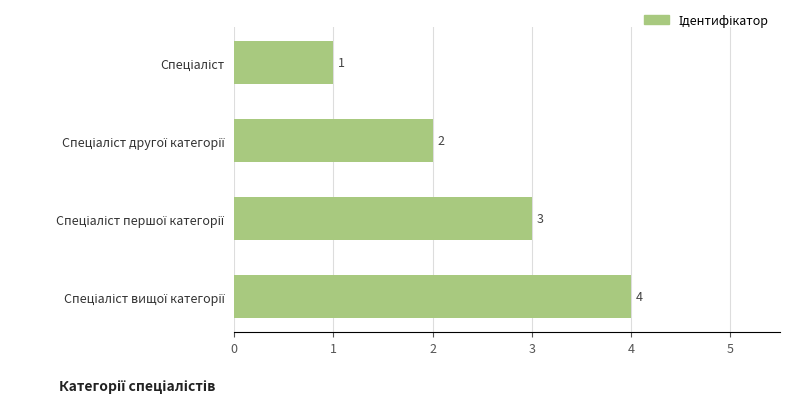

How many values are between 2 and 4?

3